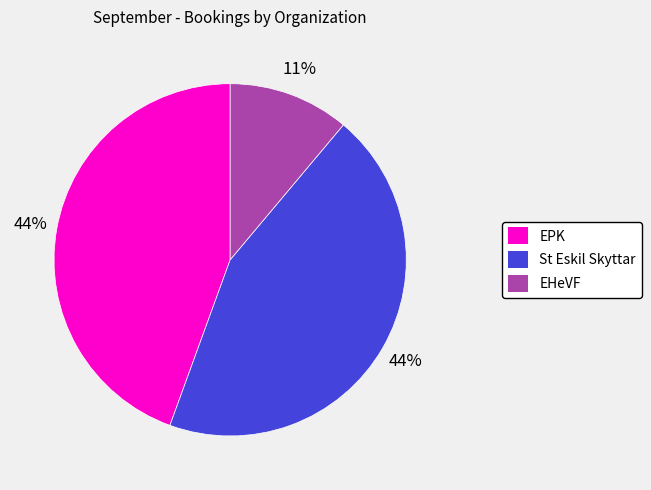

To the nearest percent, what portion does St Eskil Skyttar represent?

44%